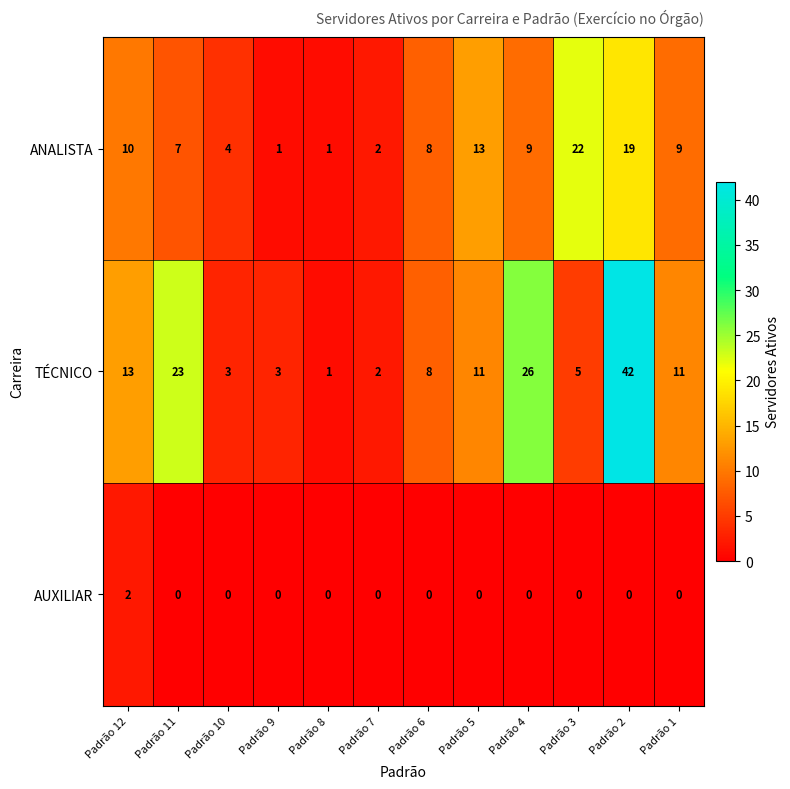

At how many categories does at least one series exceed 36?

1